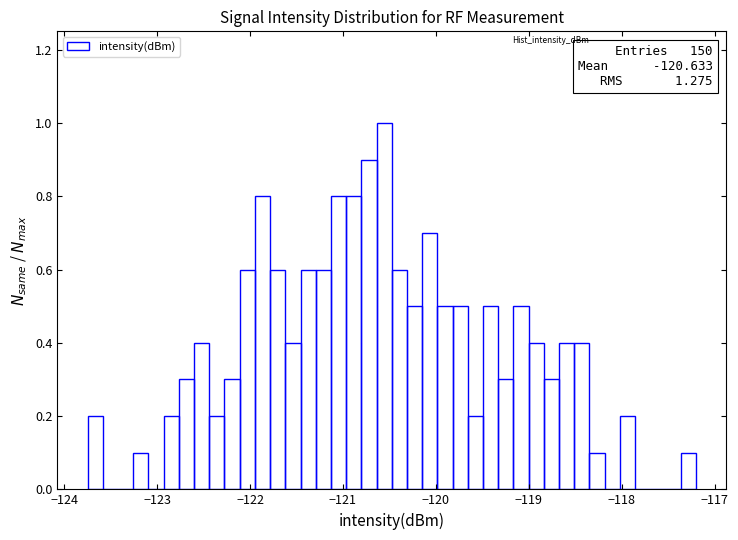

Read against the x-axis, roughly where is the centre of the tallest bar?

-120.6